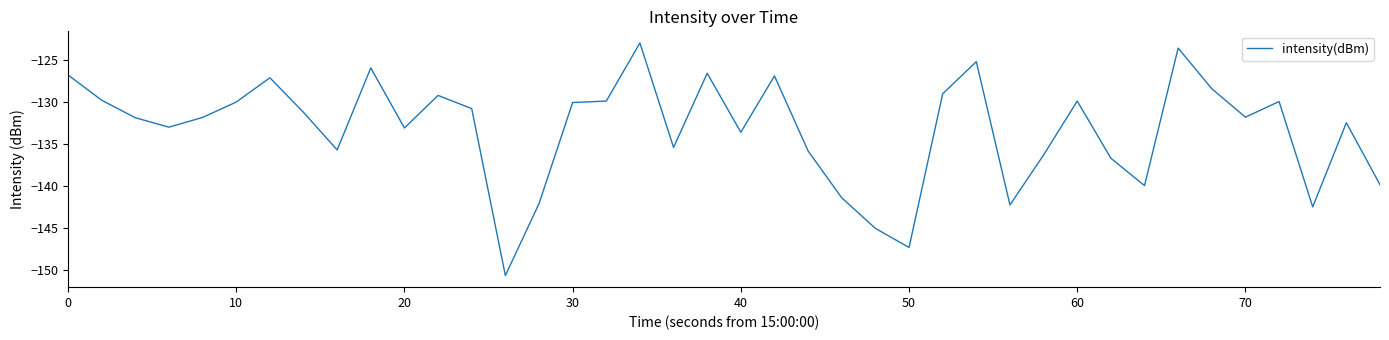

What is the smallest value displayed?

-150.7